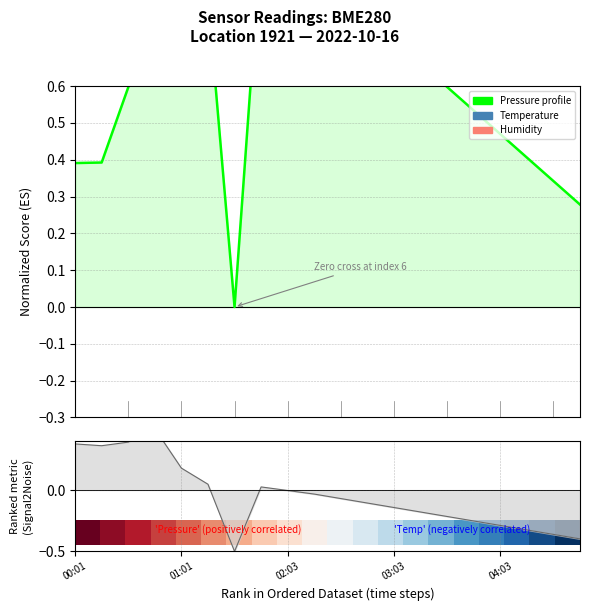

At which category is the sum across all series the highest?

03:03